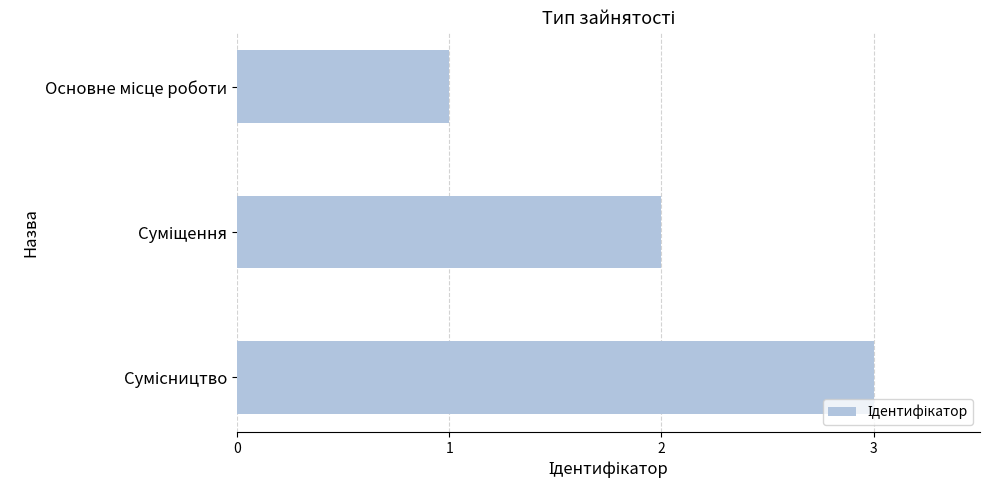

What is the sum of all values?

6